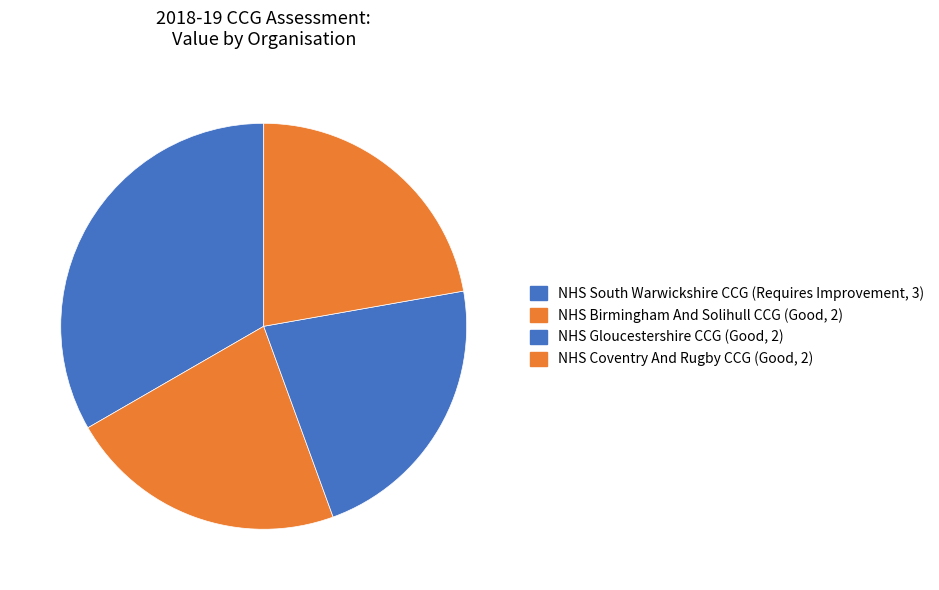

Is the sum of NHS Coventry And Rugby CCG and NHS Gloucestershire CCG greater than half?

No